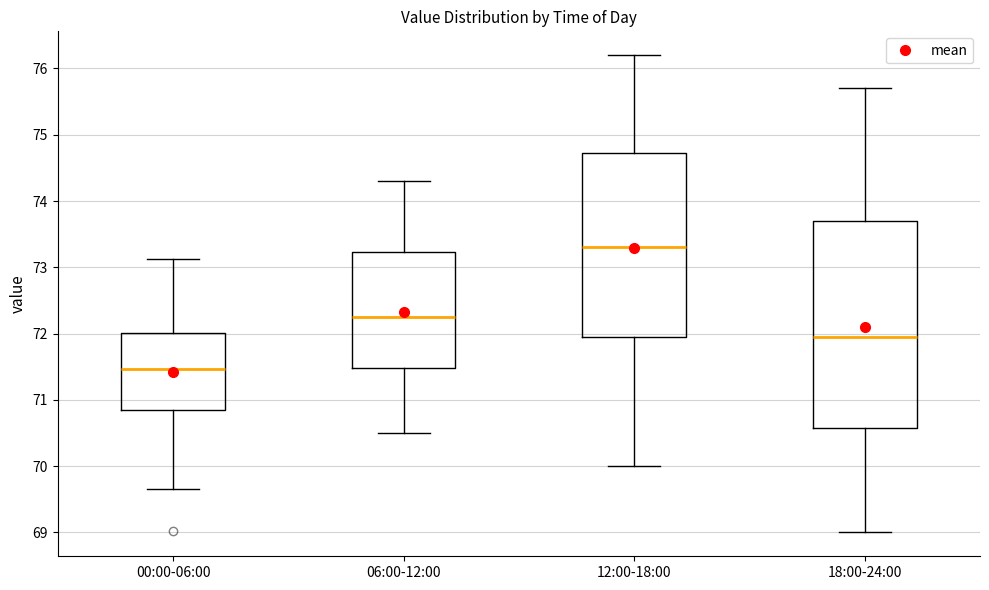

Which box has the lowest median line?

00:00-06:00